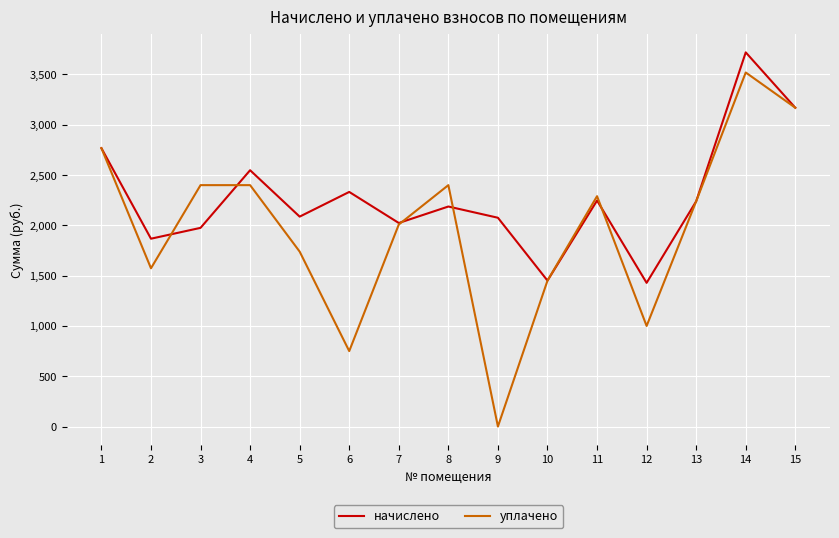

Rank the series by their maximum value, from highest to lowest.

начислено, уплачено